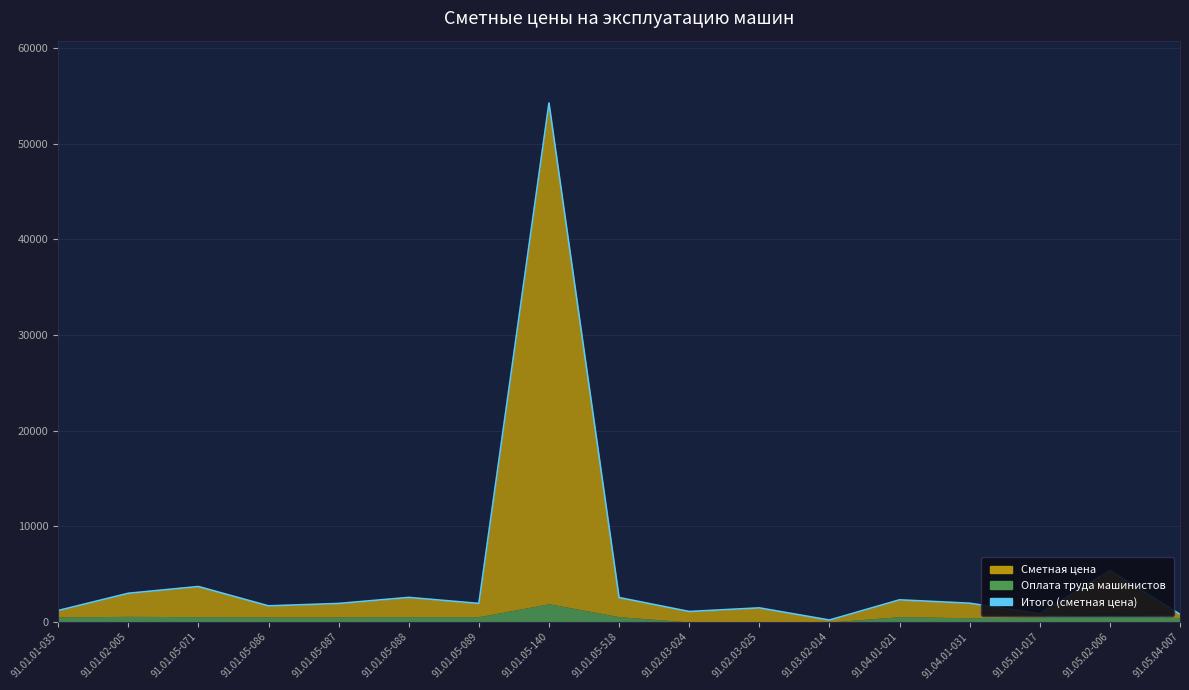

The value at 91.01.05-086 is 1689.3. True or false?

True